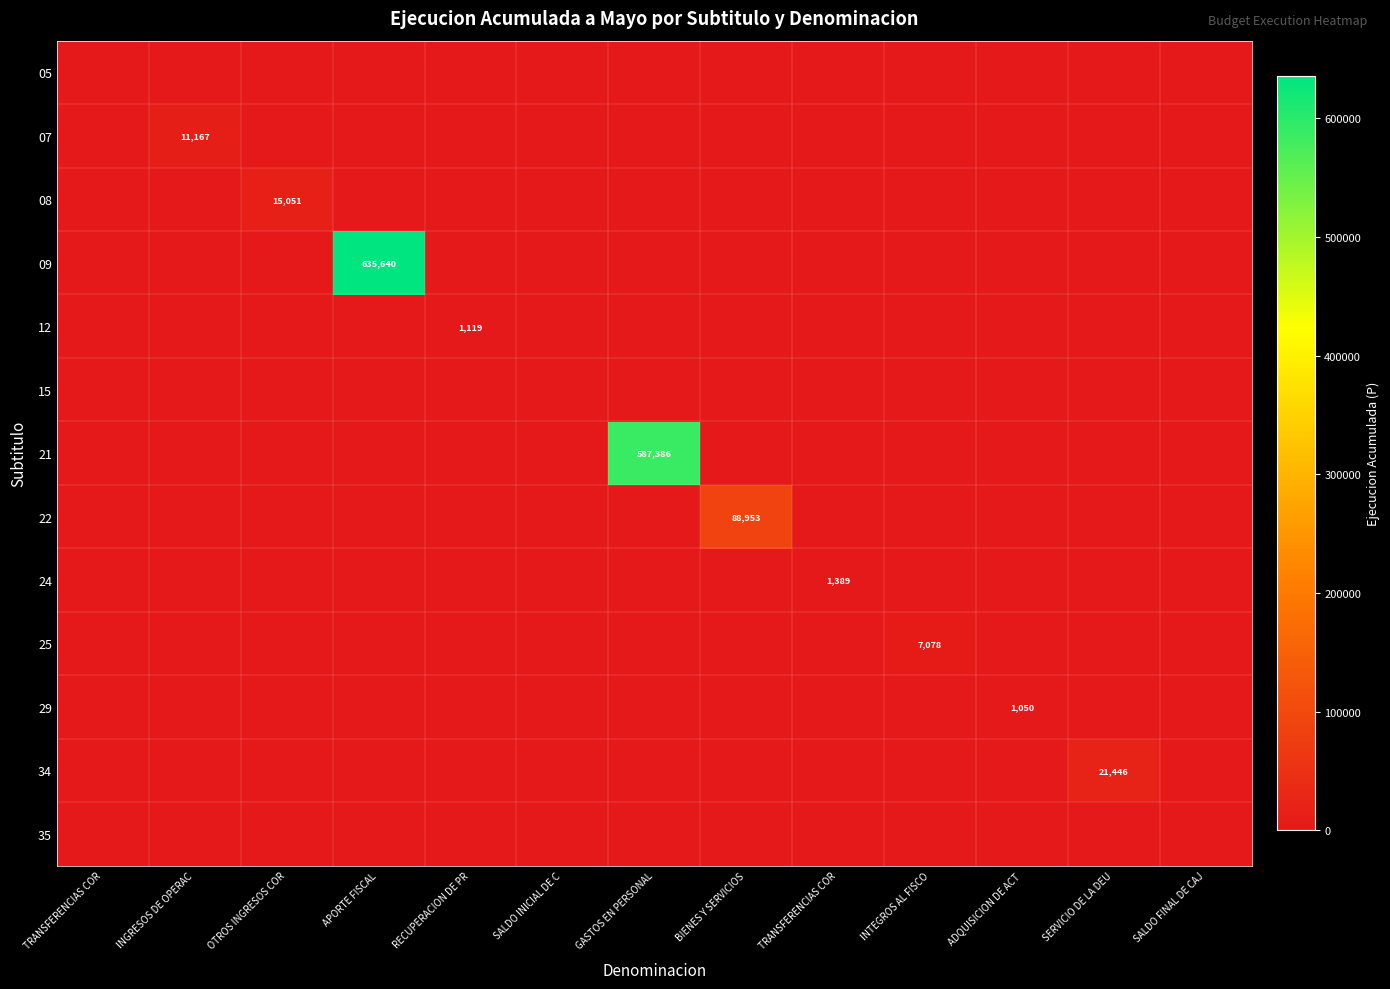

How many distinct data groups are displayed?

13